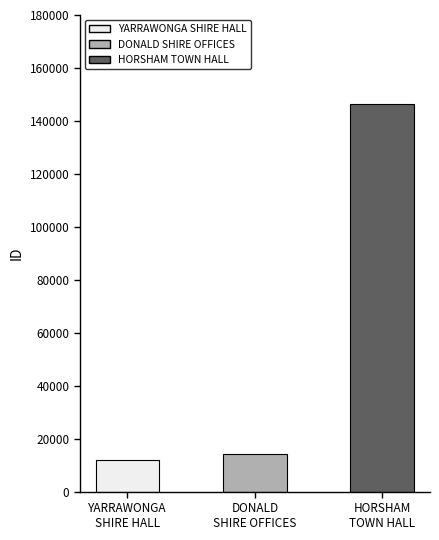

Rank the categories by value from lowest to highest.

YARRAWONGA
SHIRE HALL, DONALD
SHIRE OFFICES, HORSHAM
TOWN HALL